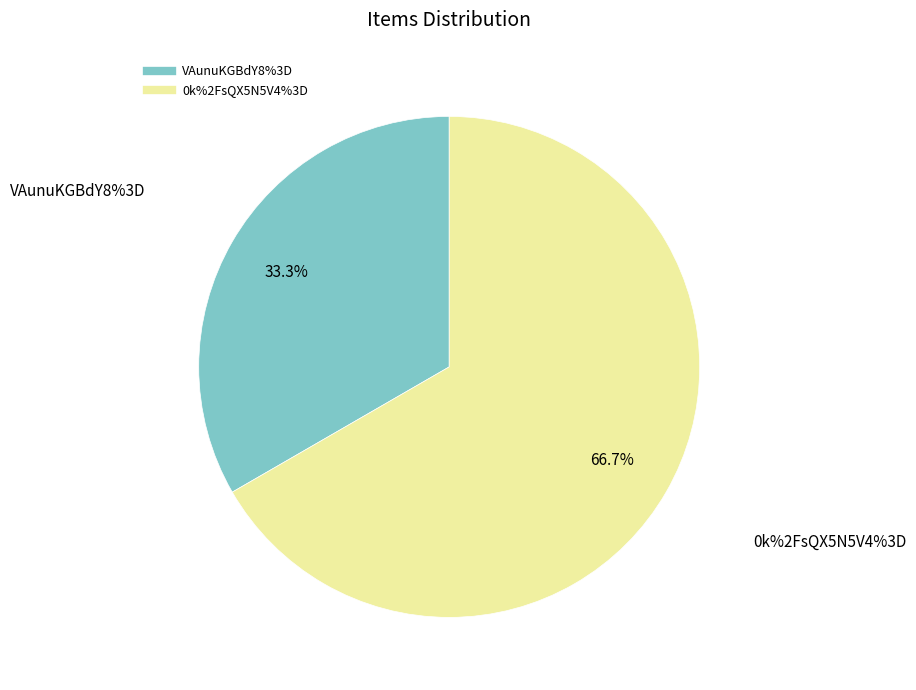

What percentage is the VAunuKGBdY8%3D slice, to the nearest percent?

33%